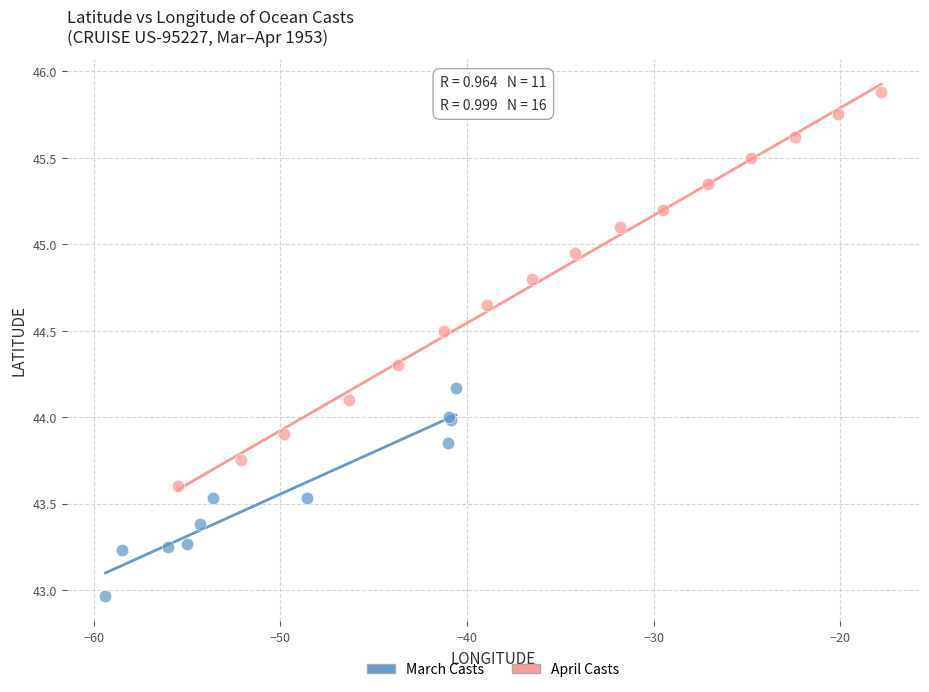

Which series has the largest Y range (max minus min)?

April Casts